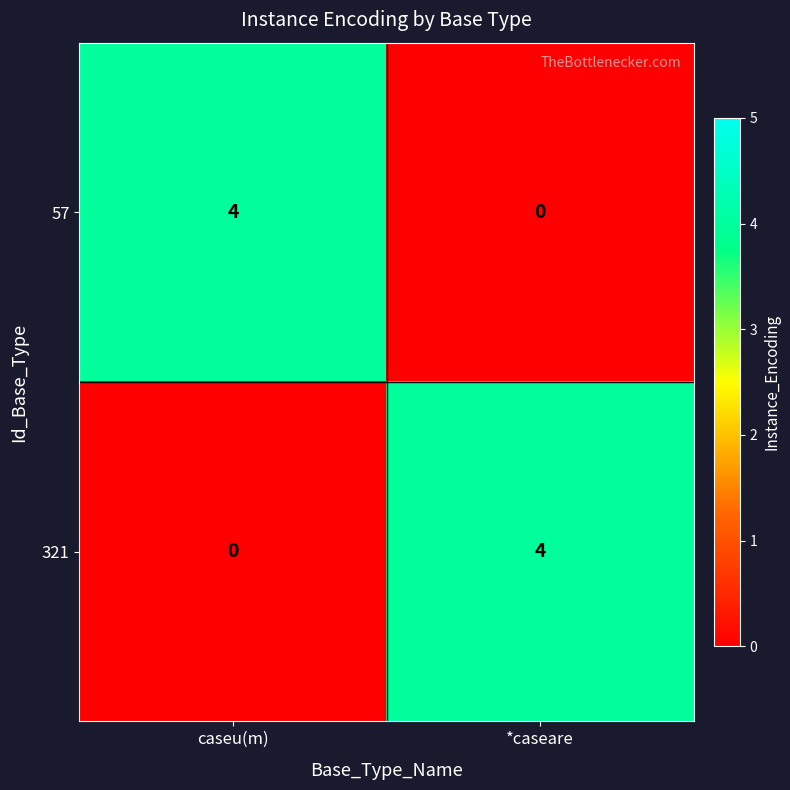

The value of 321 at caseu(m) is 0. True or false?

True